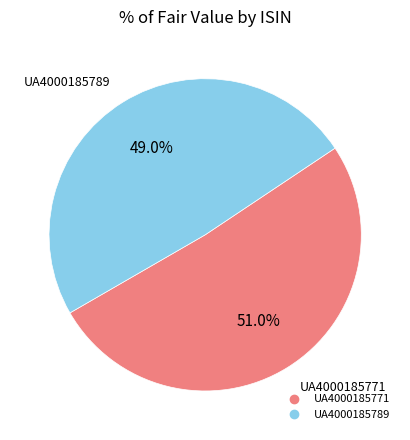

What percentage do UA4000185789 and UA4000185771 together represent?

100.0%